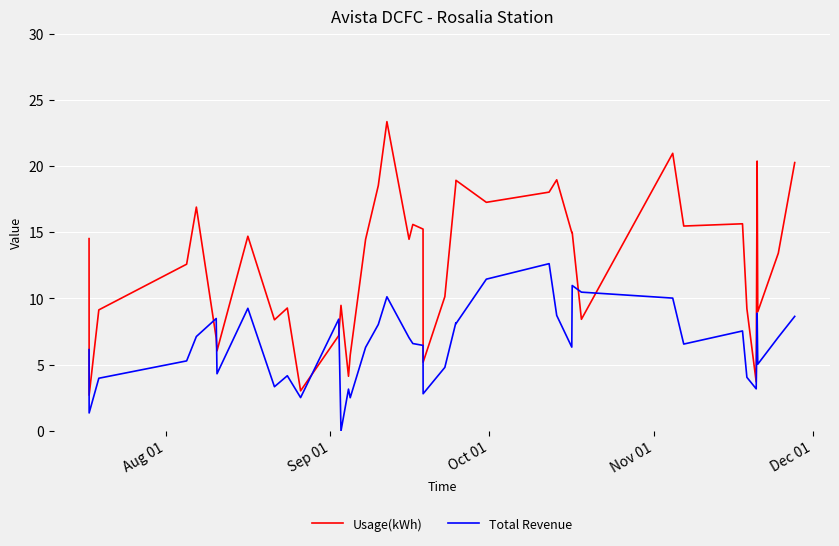

How many times do Usage(kWh) and Total Revenue cross each other?

6